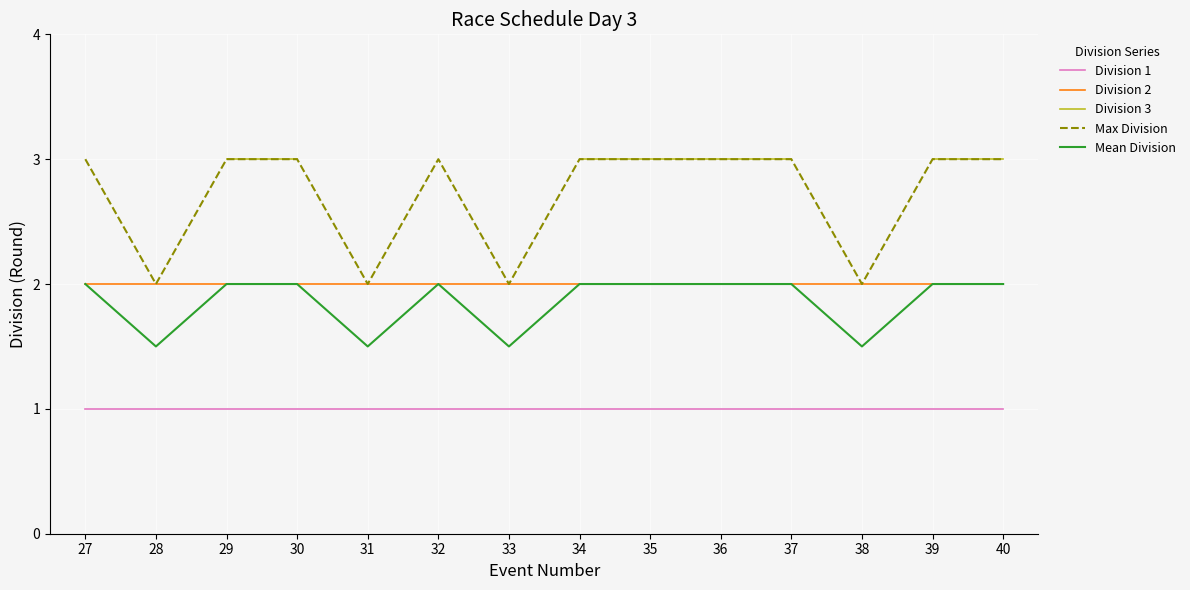

How many interior local valleys does the Max Division series have?

4